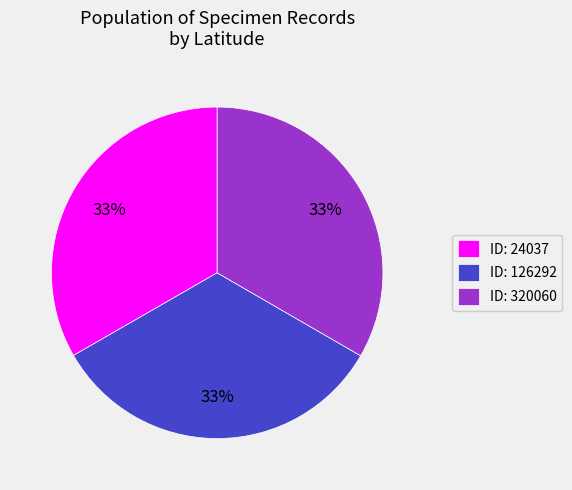

How many segments does this pie chart have?

3